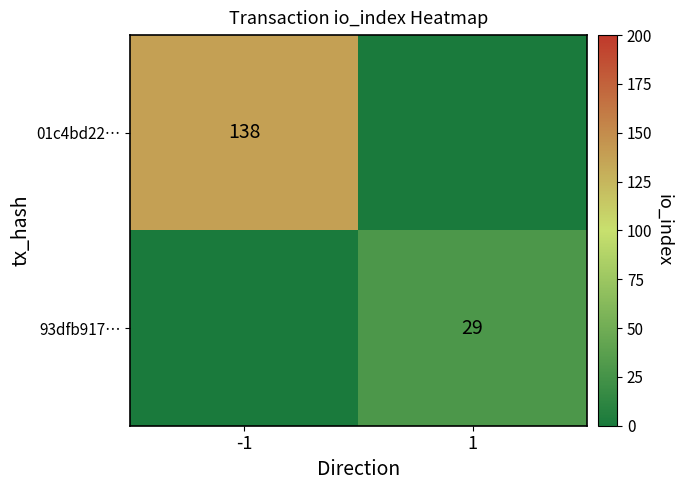

Is the value of 93dfb917… at 1 greater than the value of 01c4bd22… at -1?

No